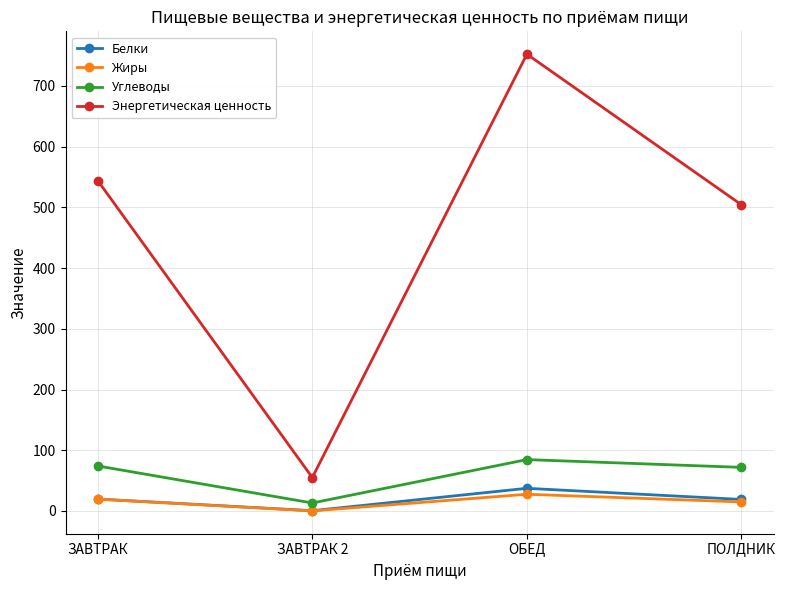

What is the sum of all Жиры values?

61.8